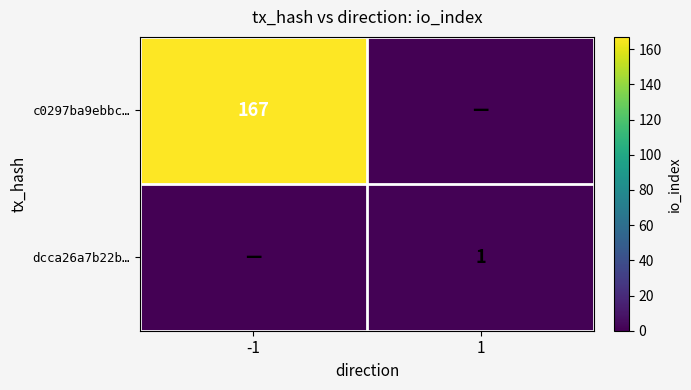

Is the value of c0297ba9ebbc… at -1 greater than the value of dcca26a7b22b… at 1?

Yes